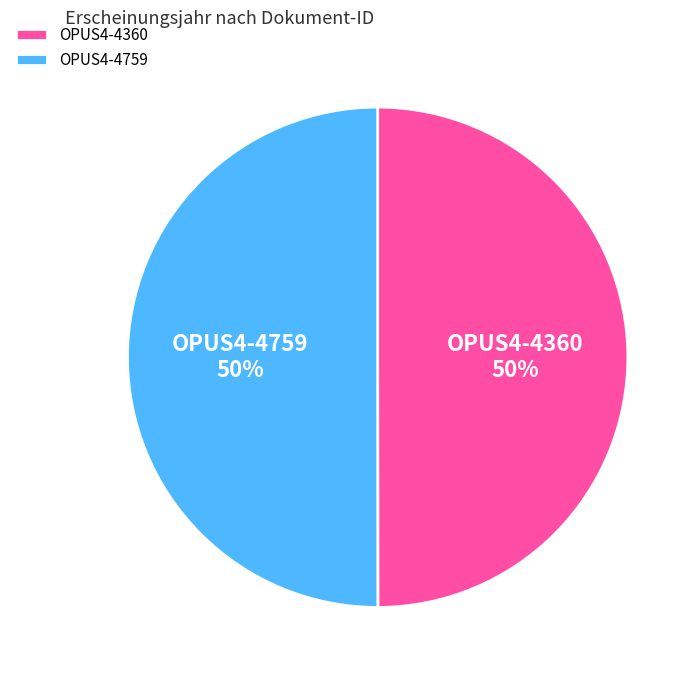

To the nearest percent, what percentage of the pie is OPUS4-4759?

50%